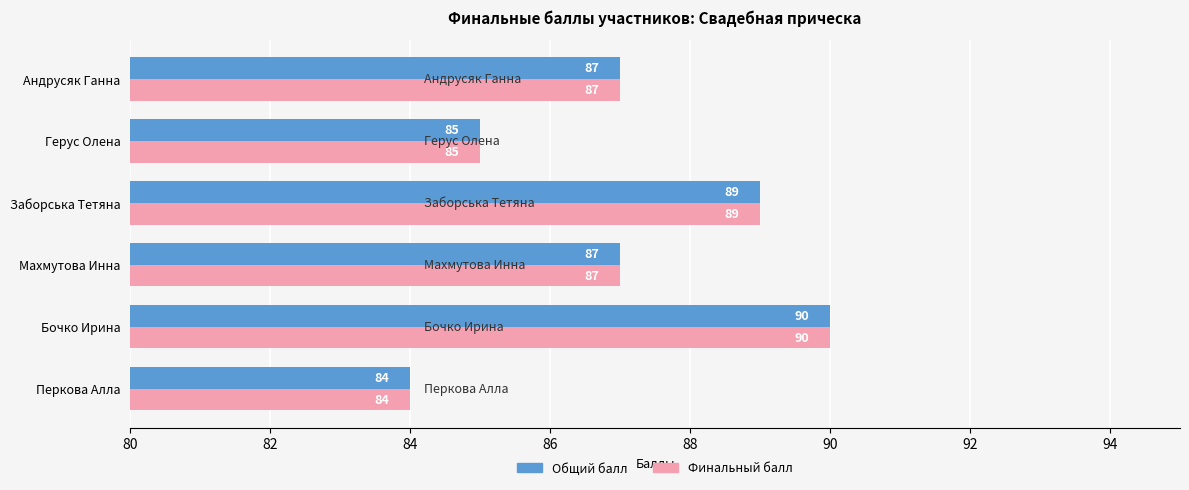

How many Финальный балл values are between 85 and 89?

4